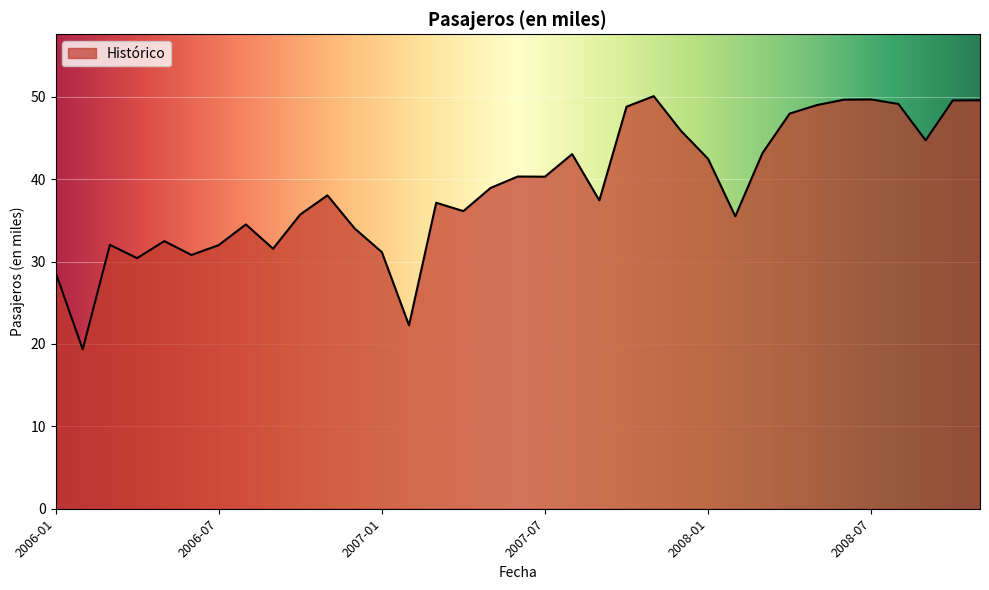

What is the maximum value shown in the chart?

50.1